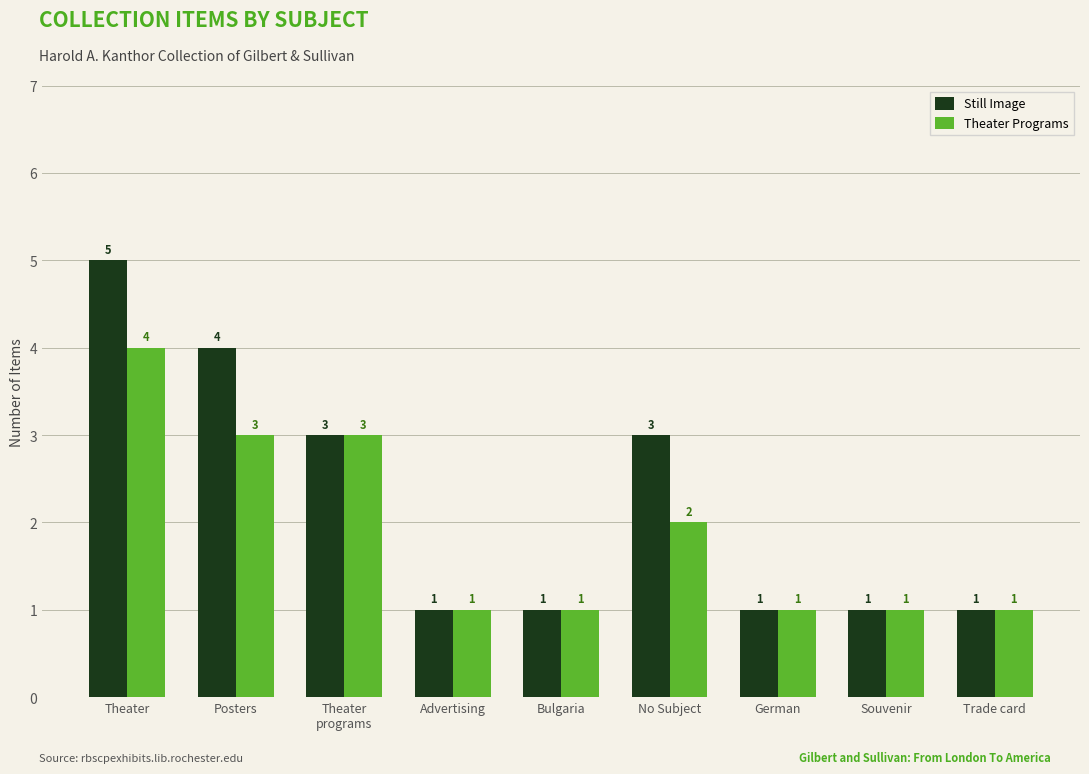

What is the value of the Theater Programs bar at the 5th from the left?

1